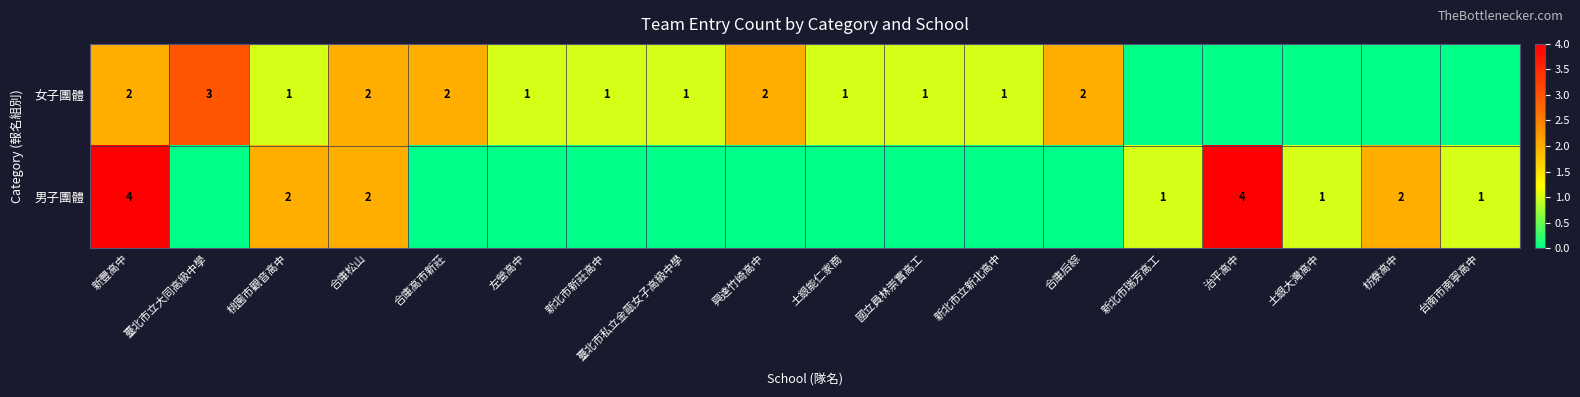

What is the difference between the 男子團體 values at 新北市瑞芳高工 and 治平高中?

3